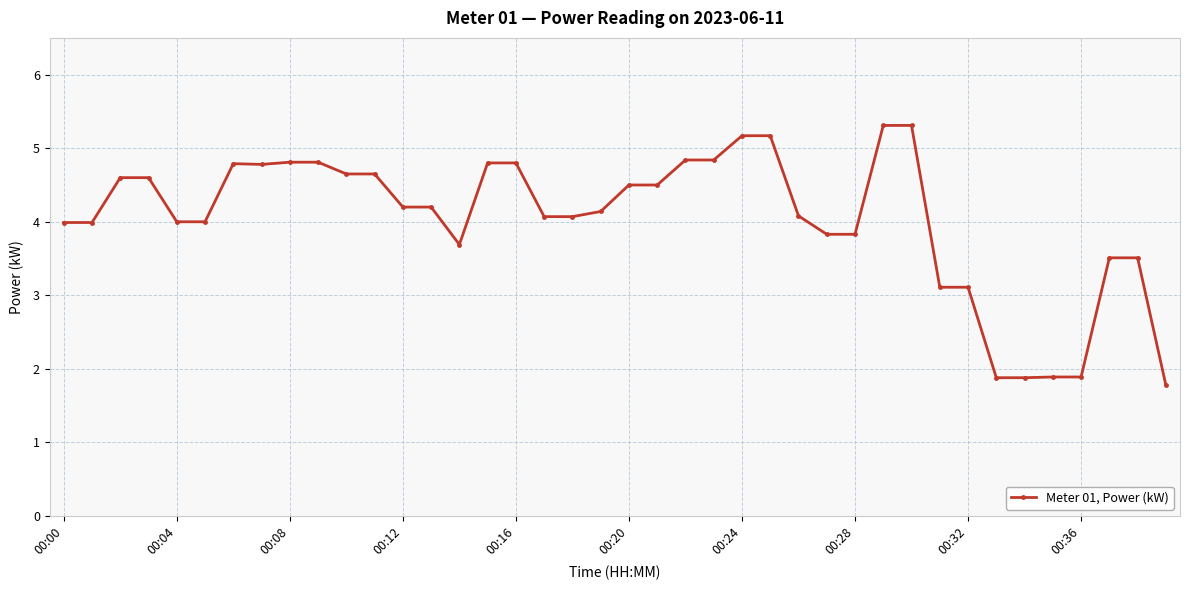

What is the maximum value shown in the chart?

5.3